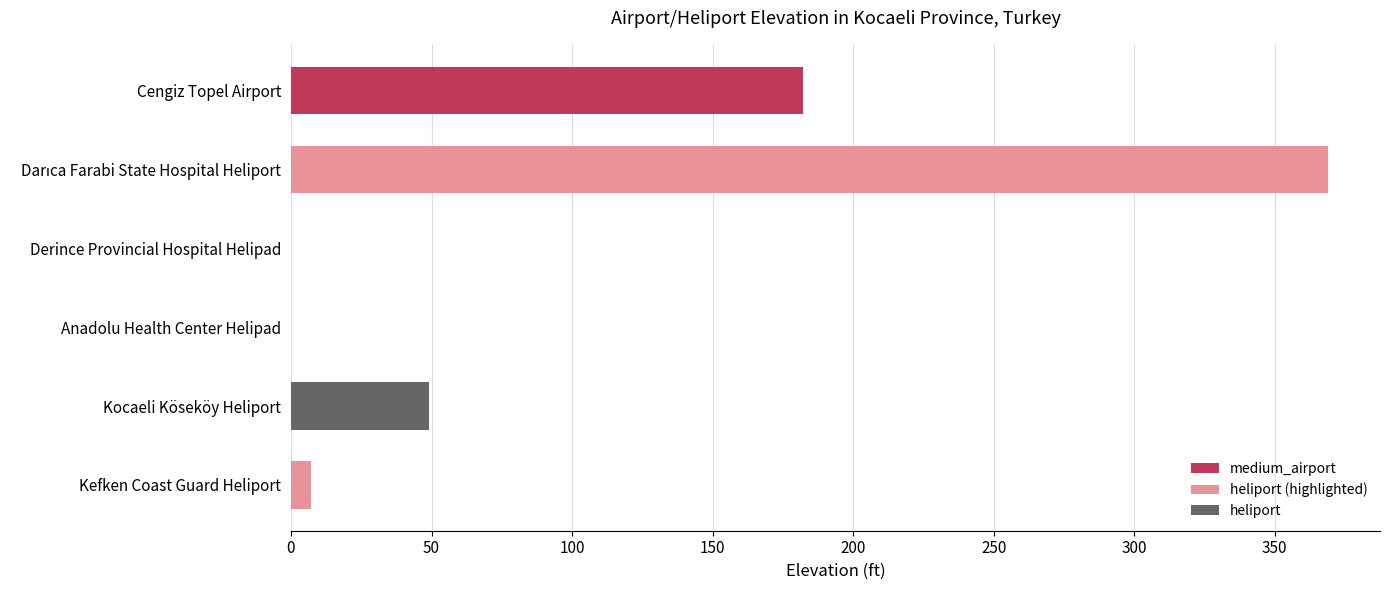

What is the greatest value displayed?

369